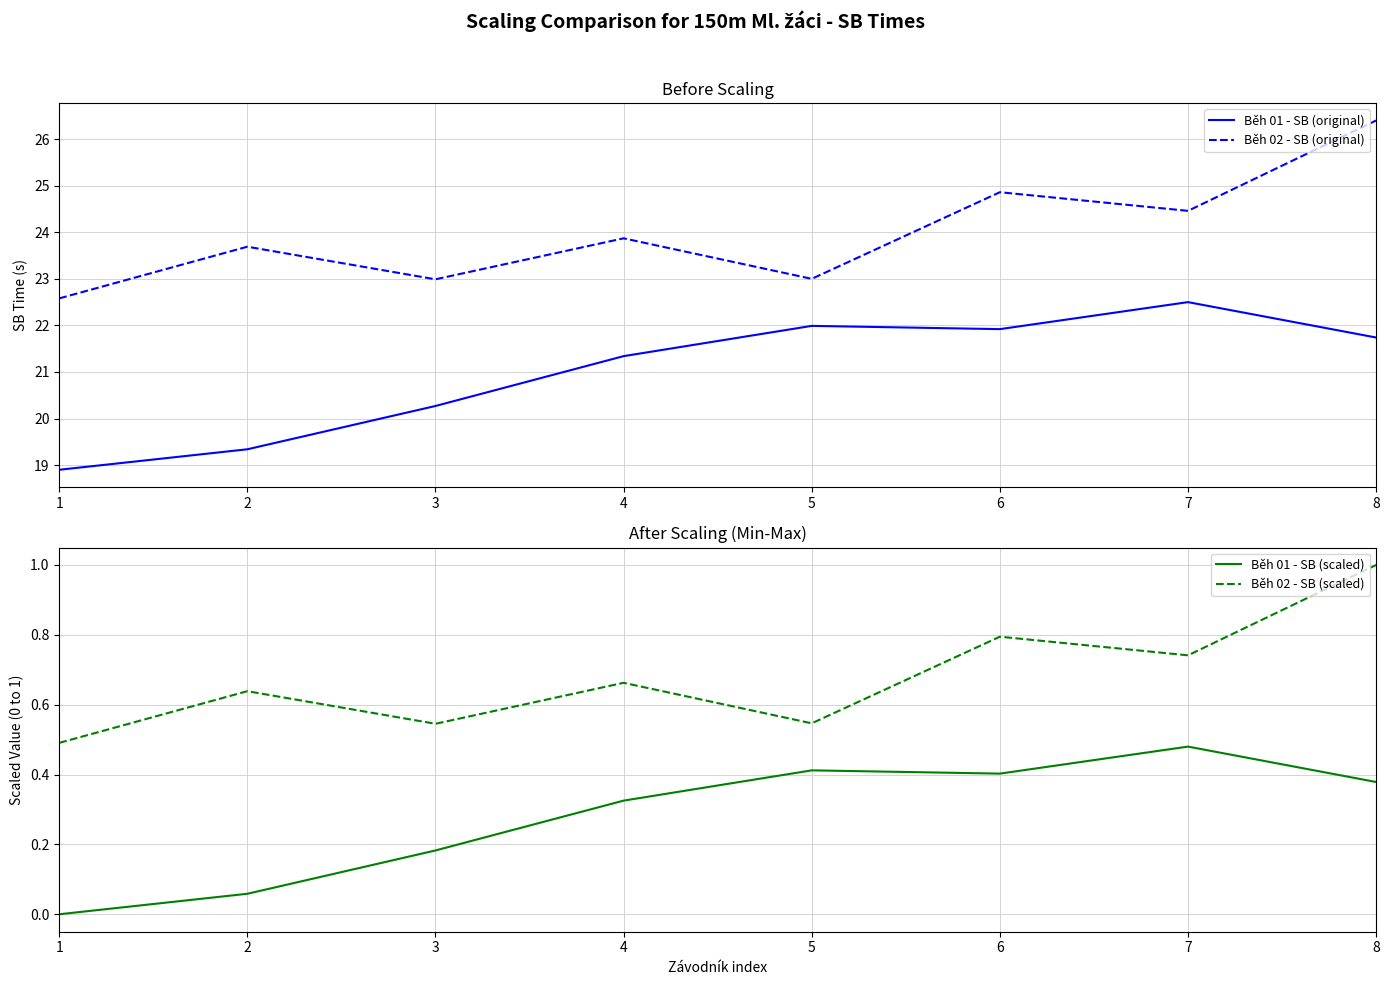

List the labels in order of Běh 01 - SB (scaled) value, smallest first.

1, 2, 3, 4, 8, 6, 5, 7